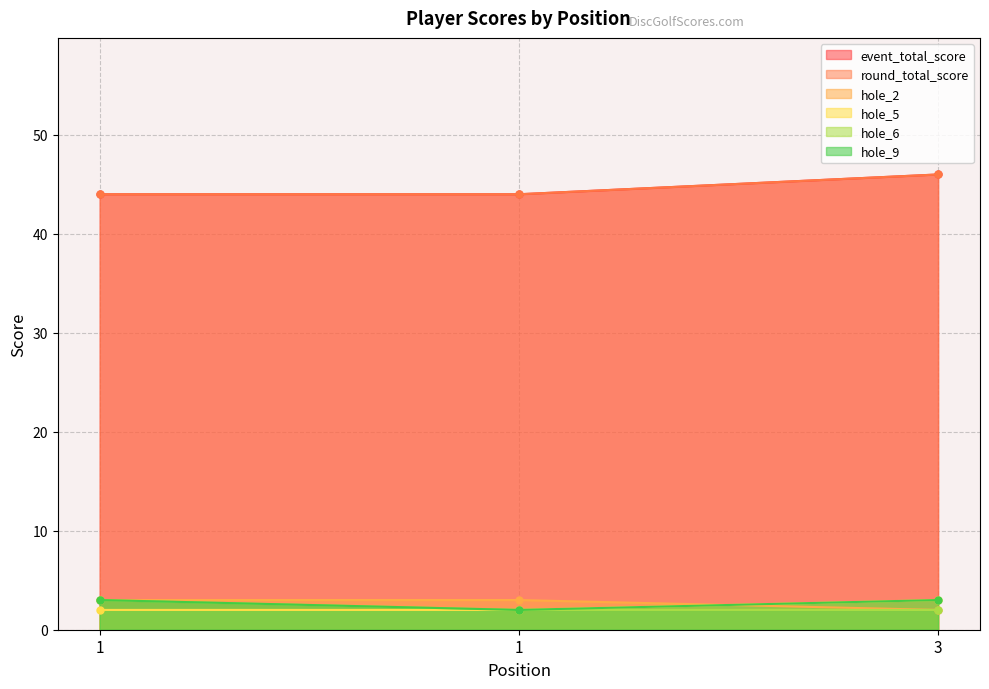

Which category has the highest value in the hole_6 series?

1